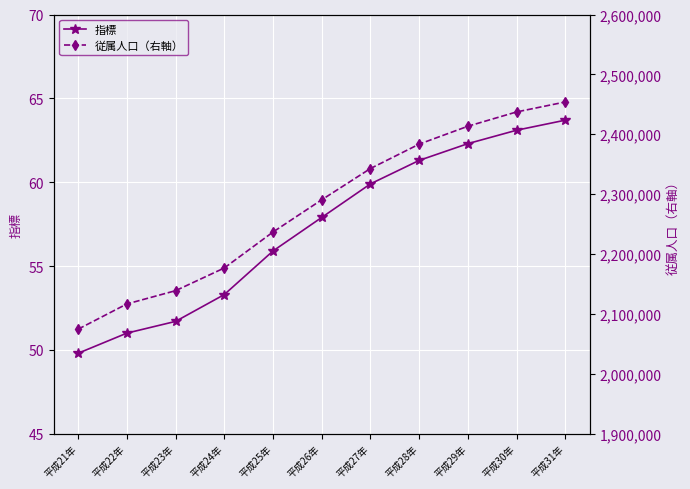

What is the total value across all series at 平成27年?

2342918.9